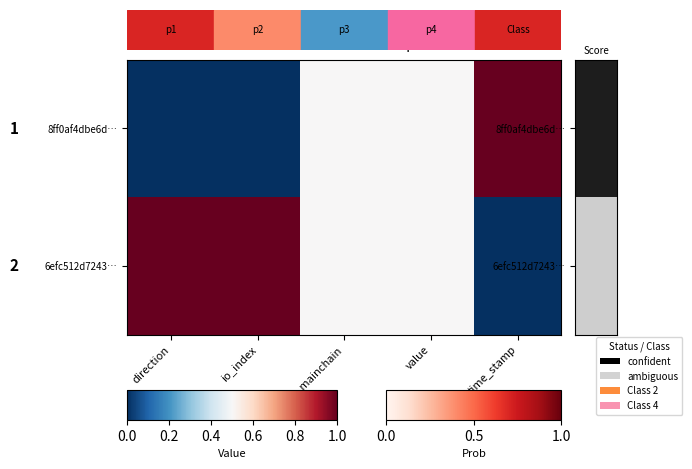

What is the difference between the maximum and minimum values in the 8ff0af4dbe6d… series?

1.0